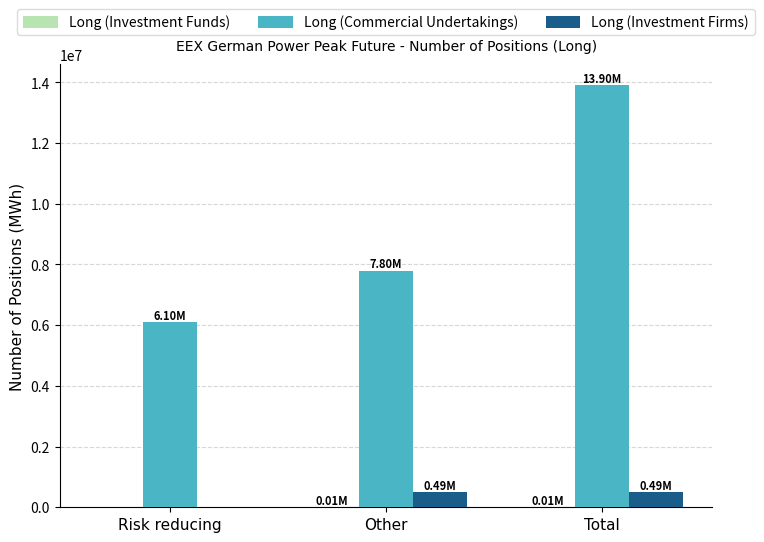

At which category is the sum across all series the highest?

Total